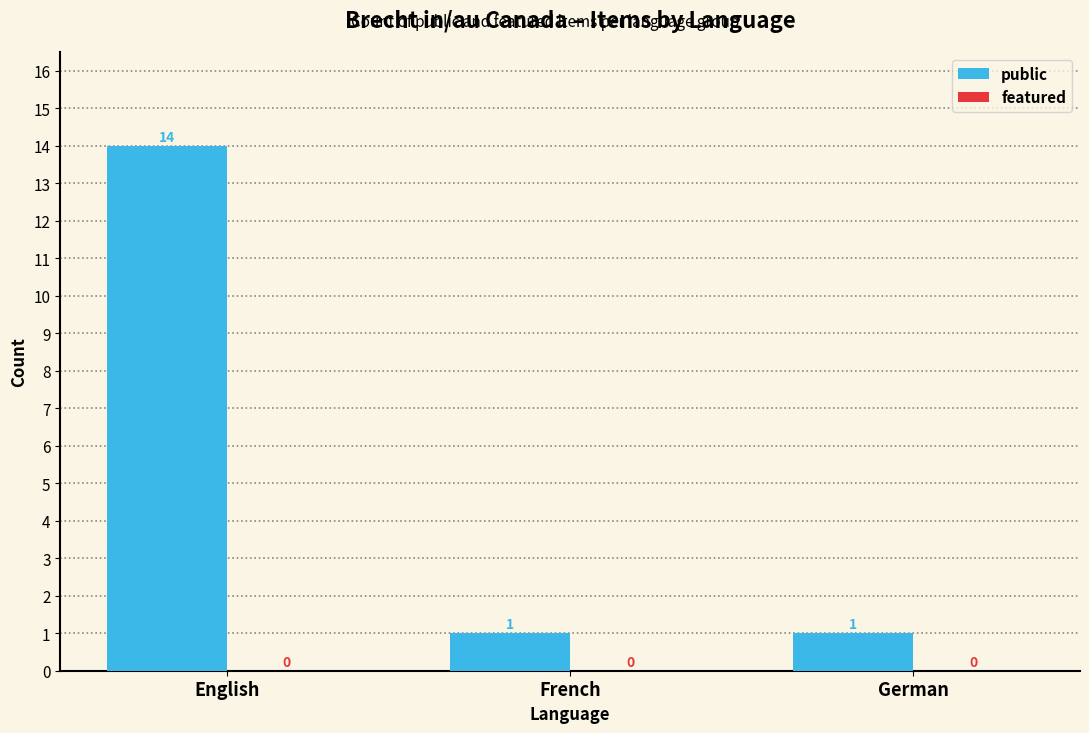

What is the change in value from English to German?

-13